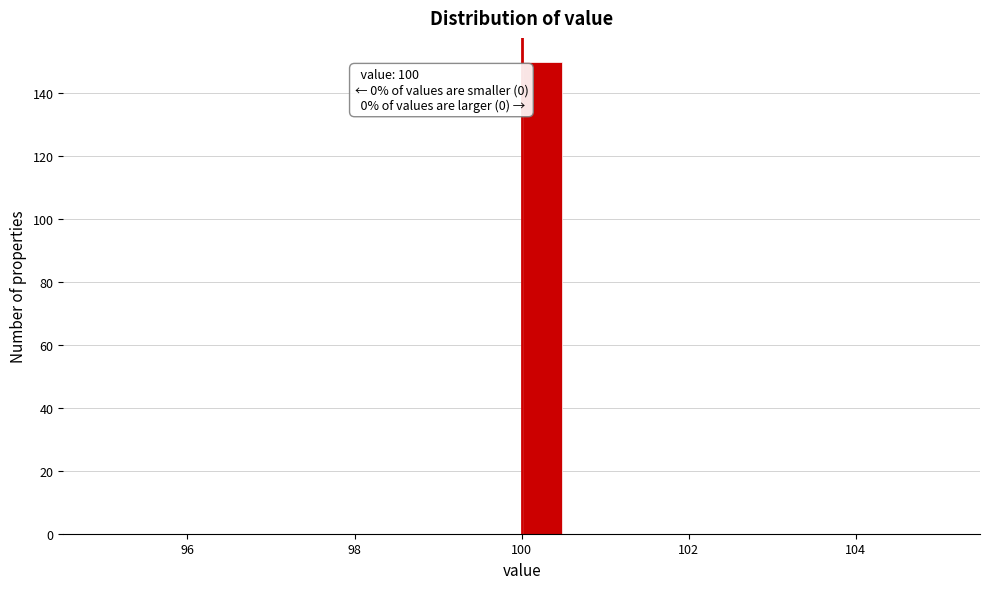

Read against the x-axis, roughly where is the centre of the tallest bar?

100.2